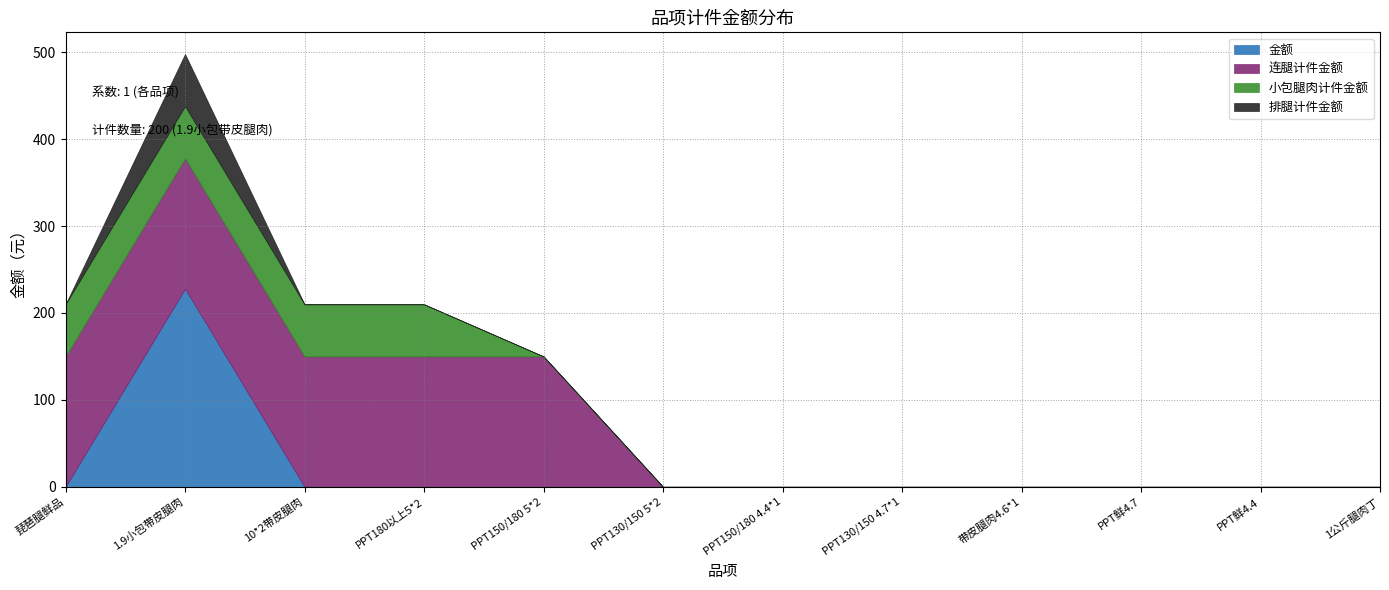

True or false: 小包腿肉计件金额 and 排腿计件金额 cross at least once.

False